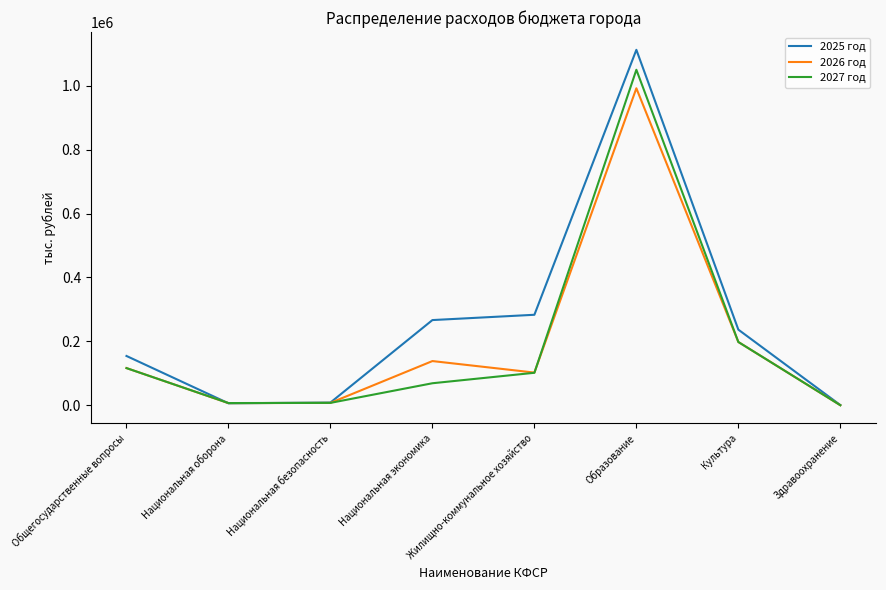

What is the difference between the 2027 год values at Образование and Здравоохранение?

1050342.0